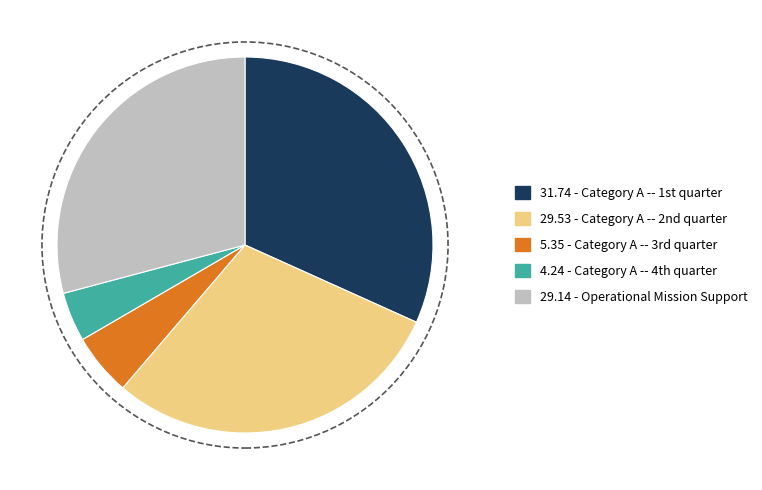

Is there a majority slice in this chart?

No